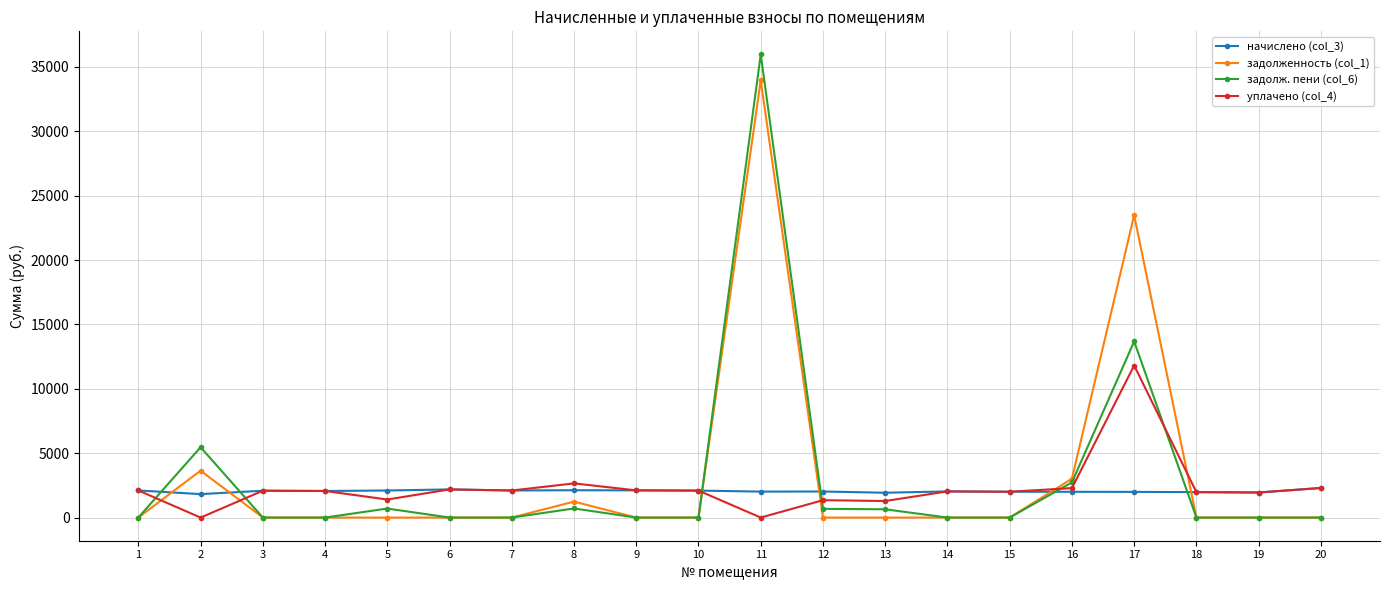

What is the average value of the задолж. пени (col_6) series?

3028.0